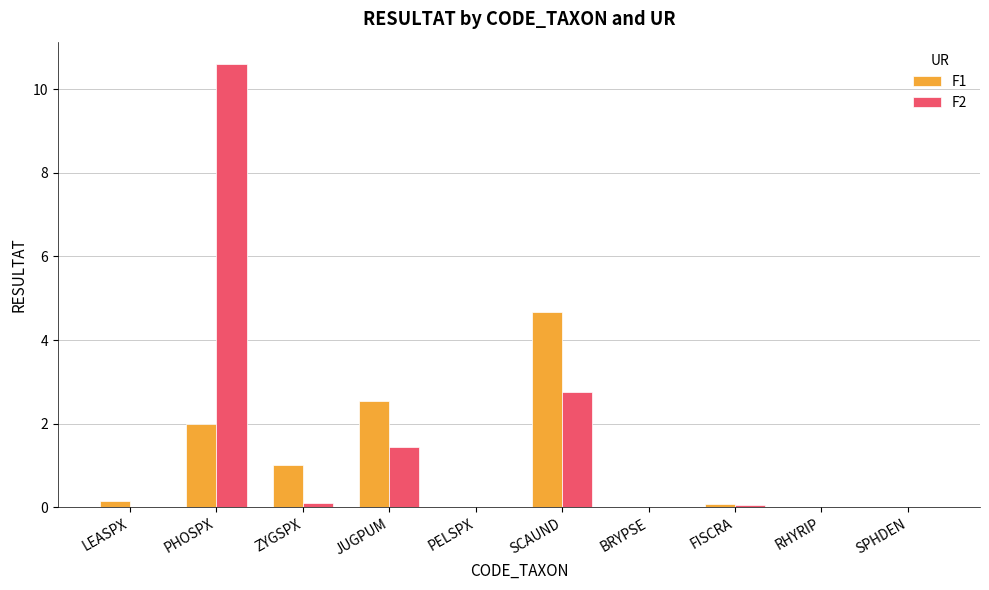

What is the maximum value shown in the chart?

10.6